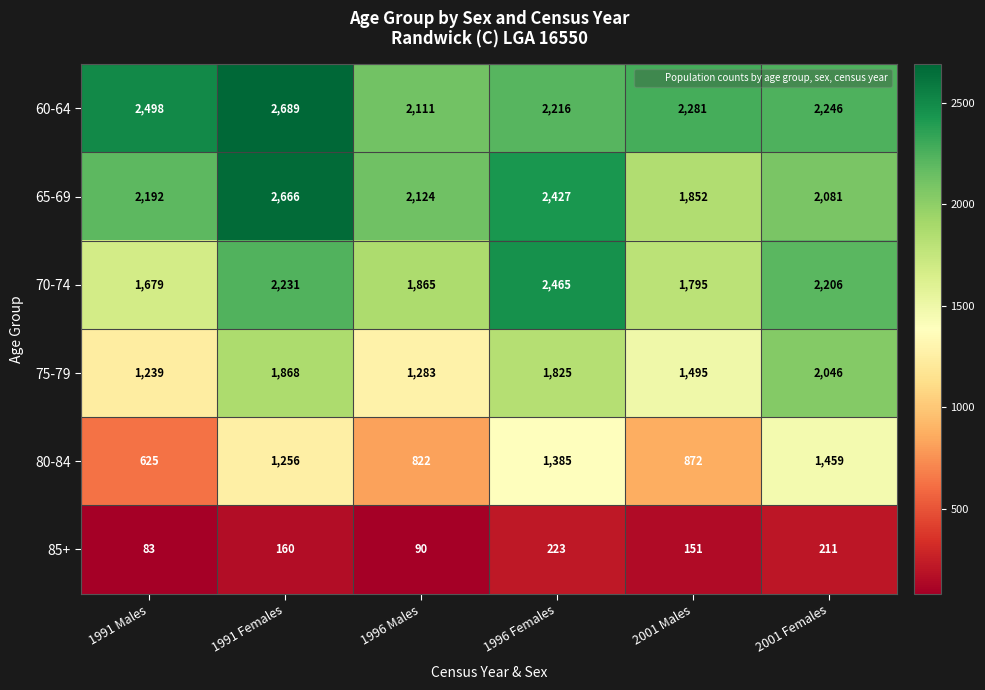

What is the sum of all 65-69 values?

13342